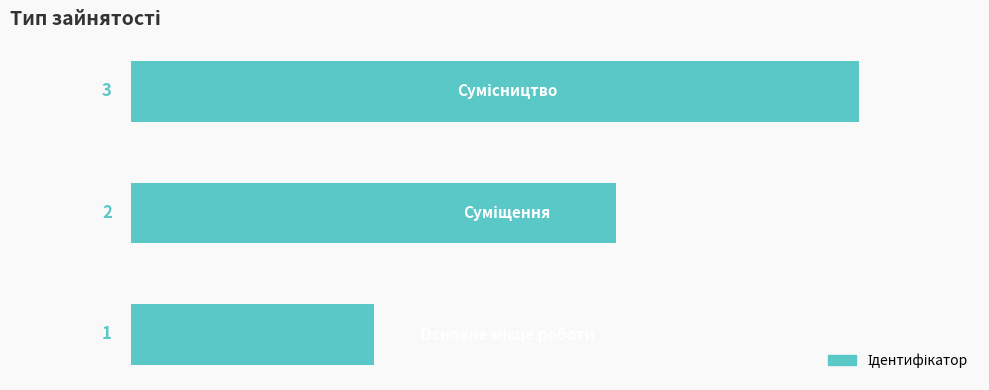

What is the sum of all values?

6